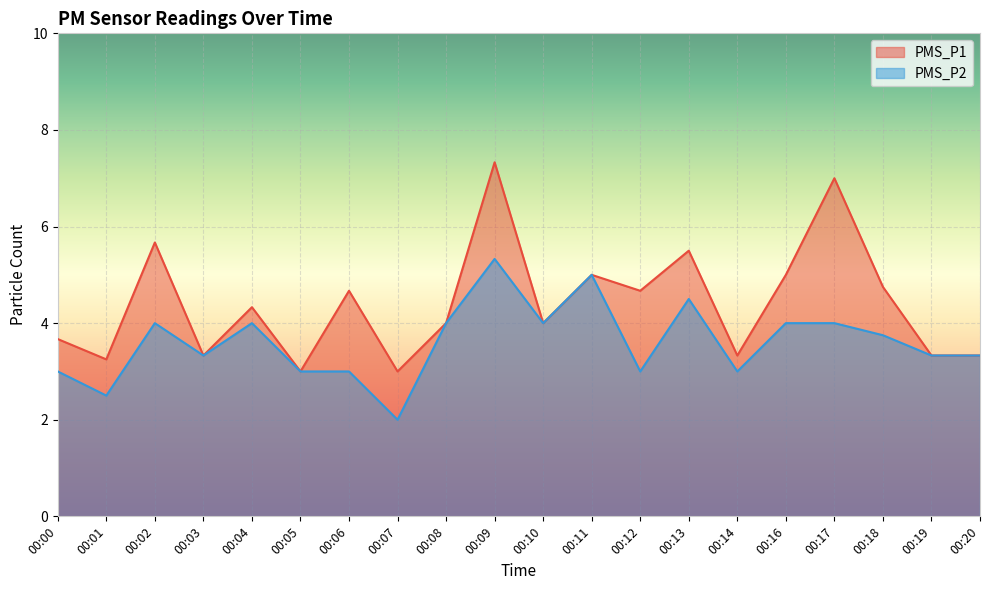

At how many categories does at least one series exceed 4?

10